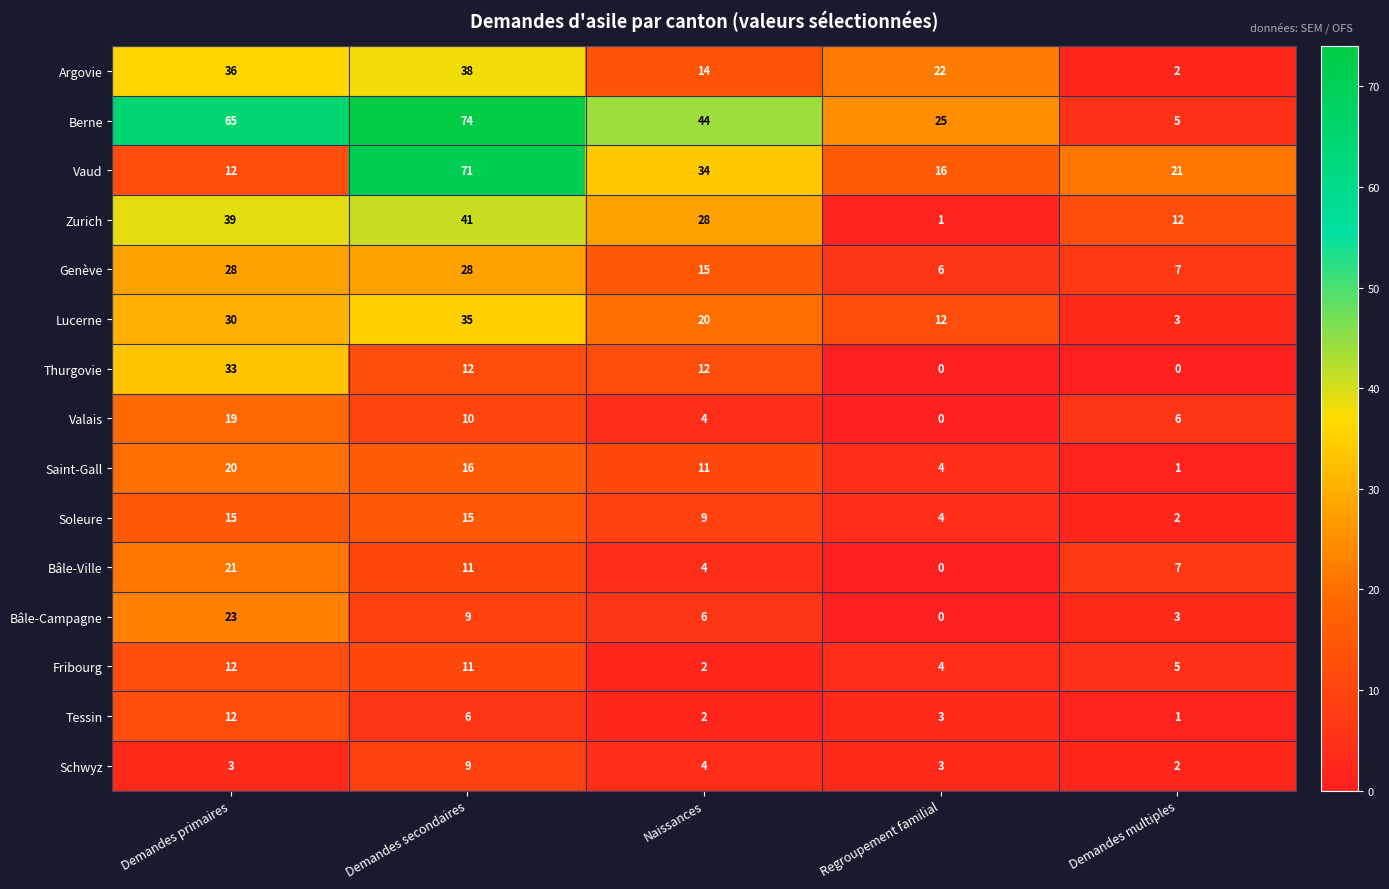

List the labels in order of Valais value, largest first.

Demandes primaires, Demandes secondaires, Demandes multiples, Naissances, Regroupement familial